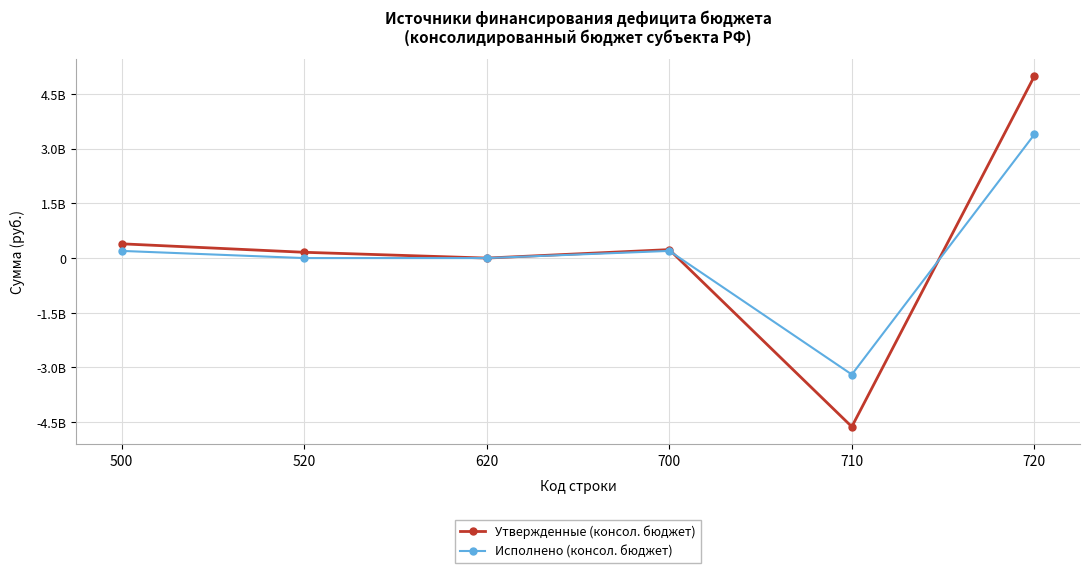

The Утвержденные (консол. бюджет) series shows 145315596.2 at 700. True or false?

False